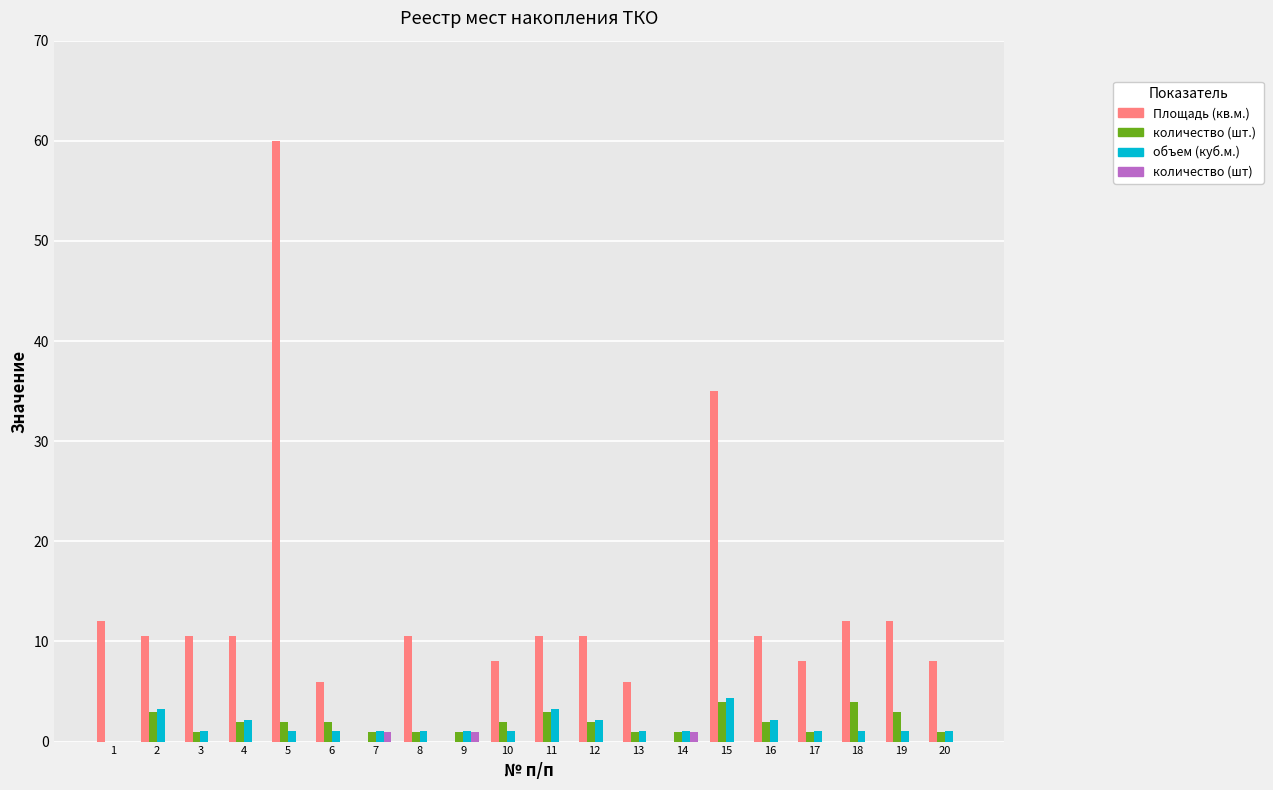

Which category has the highest value across all series?

5